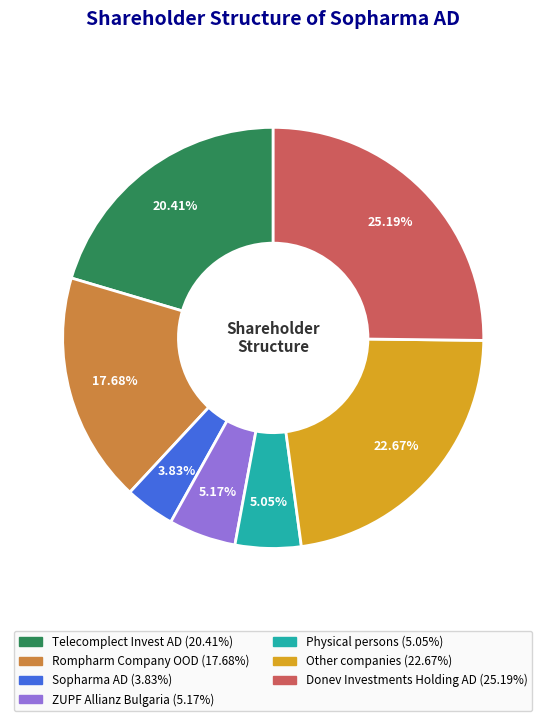

How many segments does this pie chart have?

7